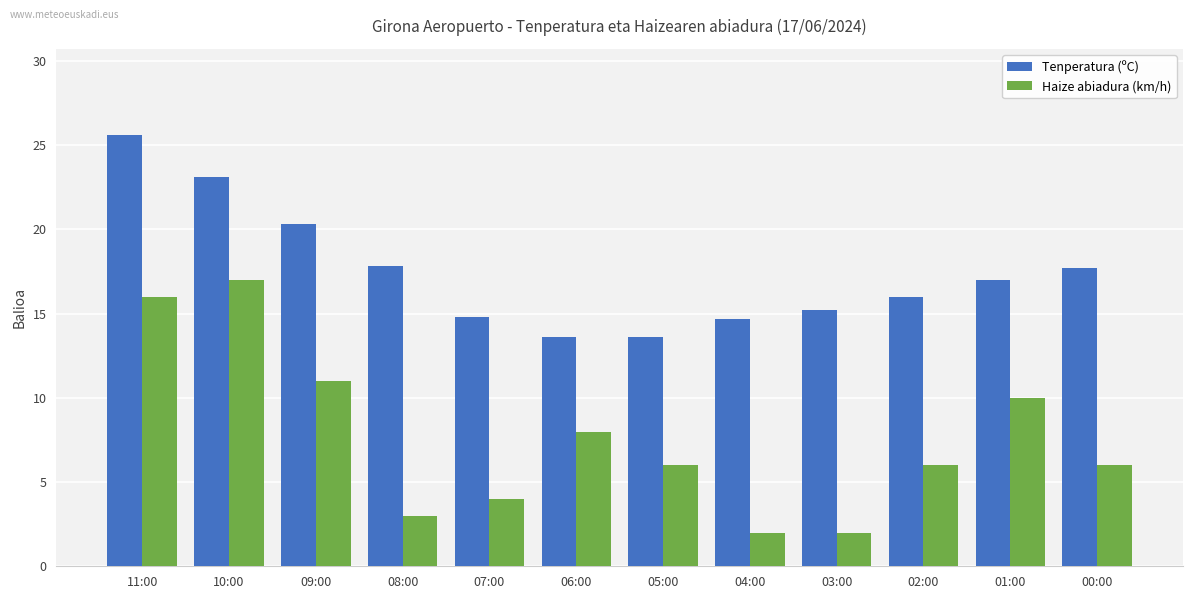

What are all the series names shown in the legend?

Tenperatura (ºC), Haize abiadura (km/h)